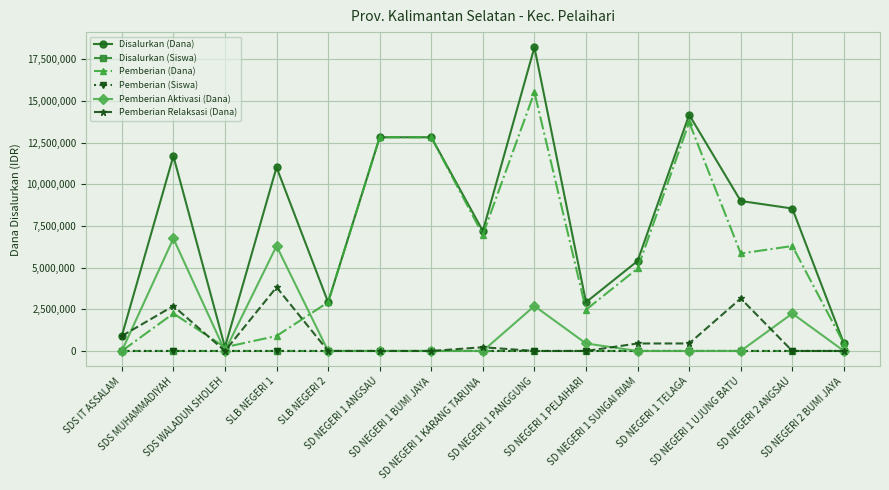

What is the label of the 6th point from the right?

SD NEGERI 1 PELAIHARI